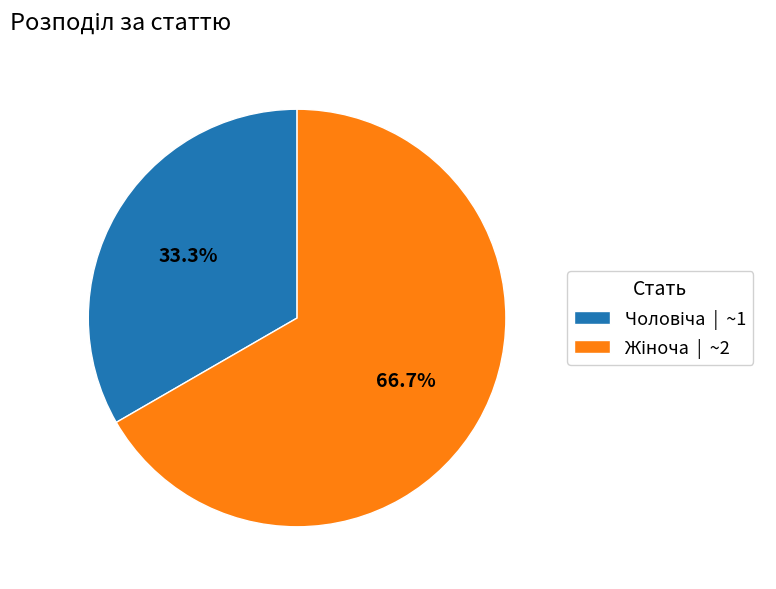

Is there any slice that represents more than half of the pie?

Yes